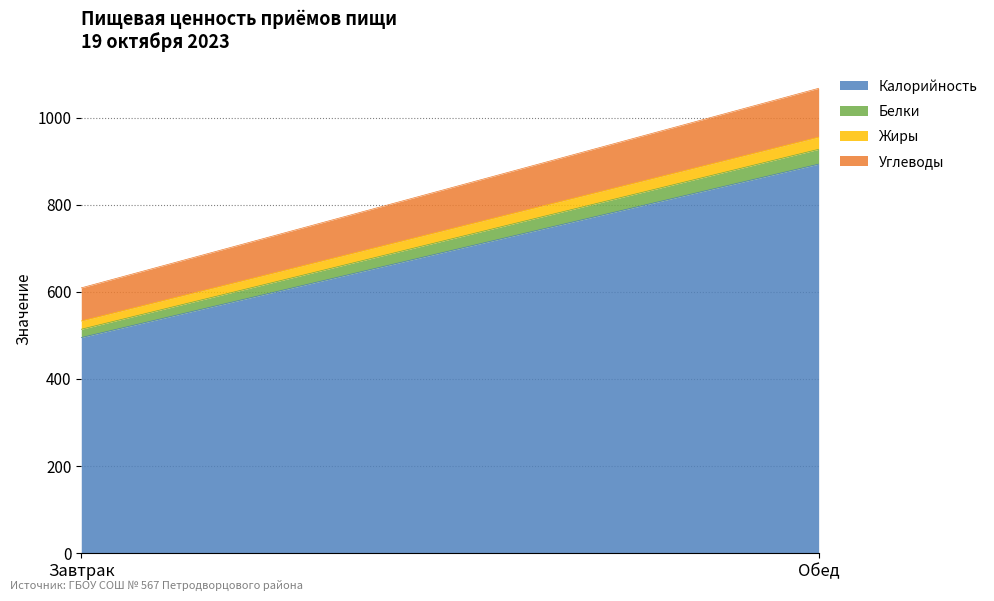

What is the maximum value for Жиры?

28